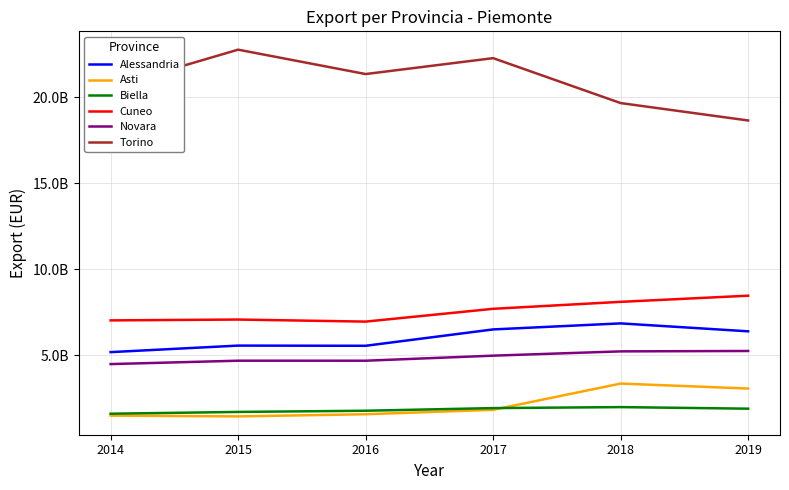

At 2017, list the series in order from smallest to largest.

Asti, Biella, Novara, Alessandria, Cuneo, Torino